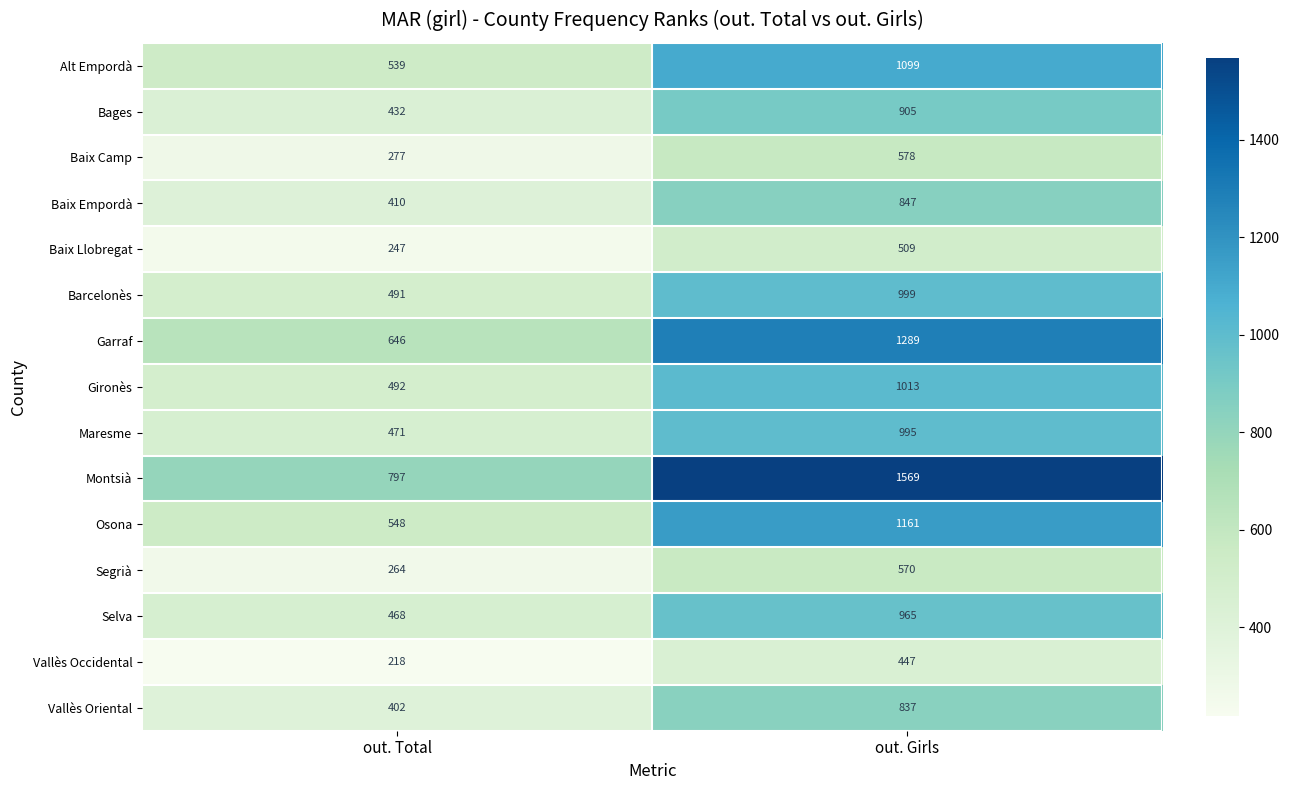

Which series has the widest spread of values?

Montsià